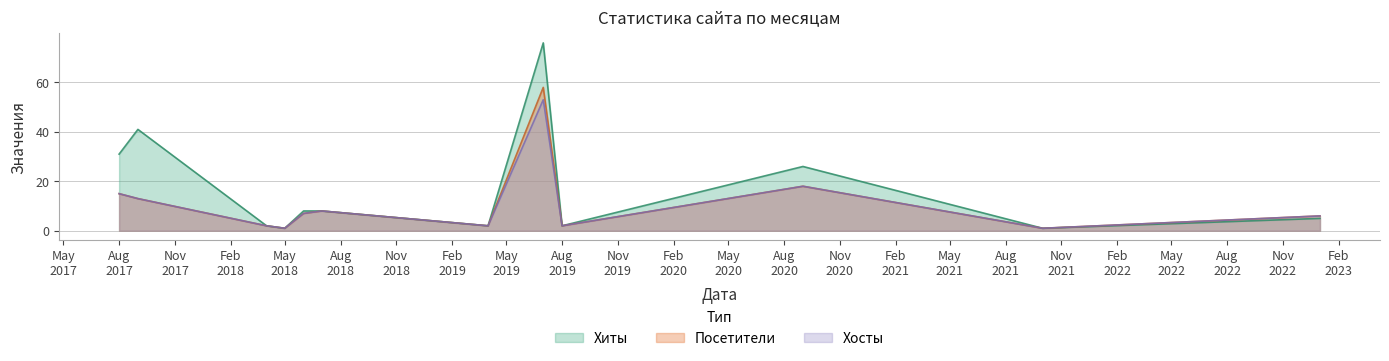

What is the smallest value displayed?

1